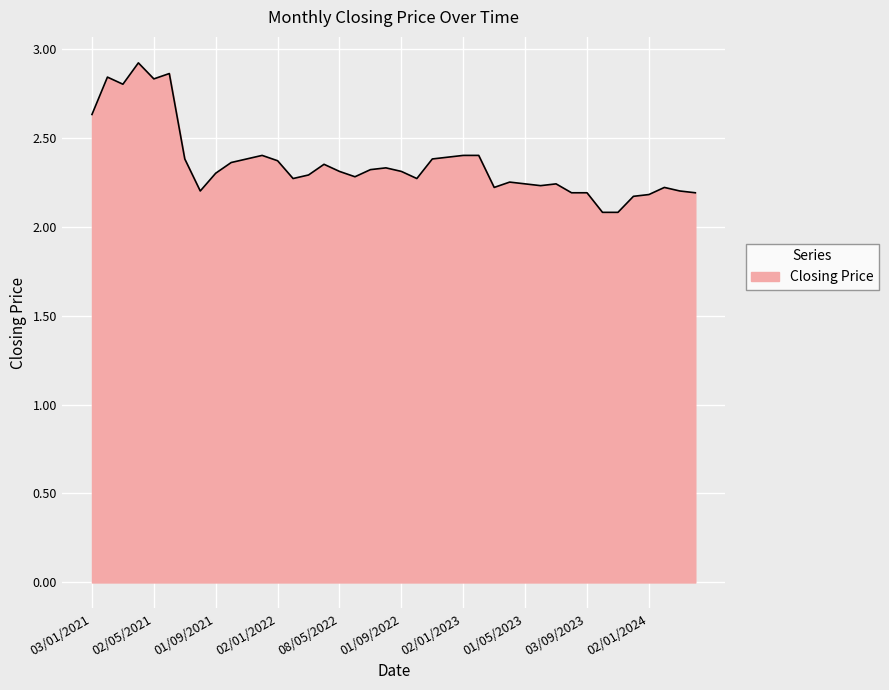

What is the minimum value shown in the chart?

2.1